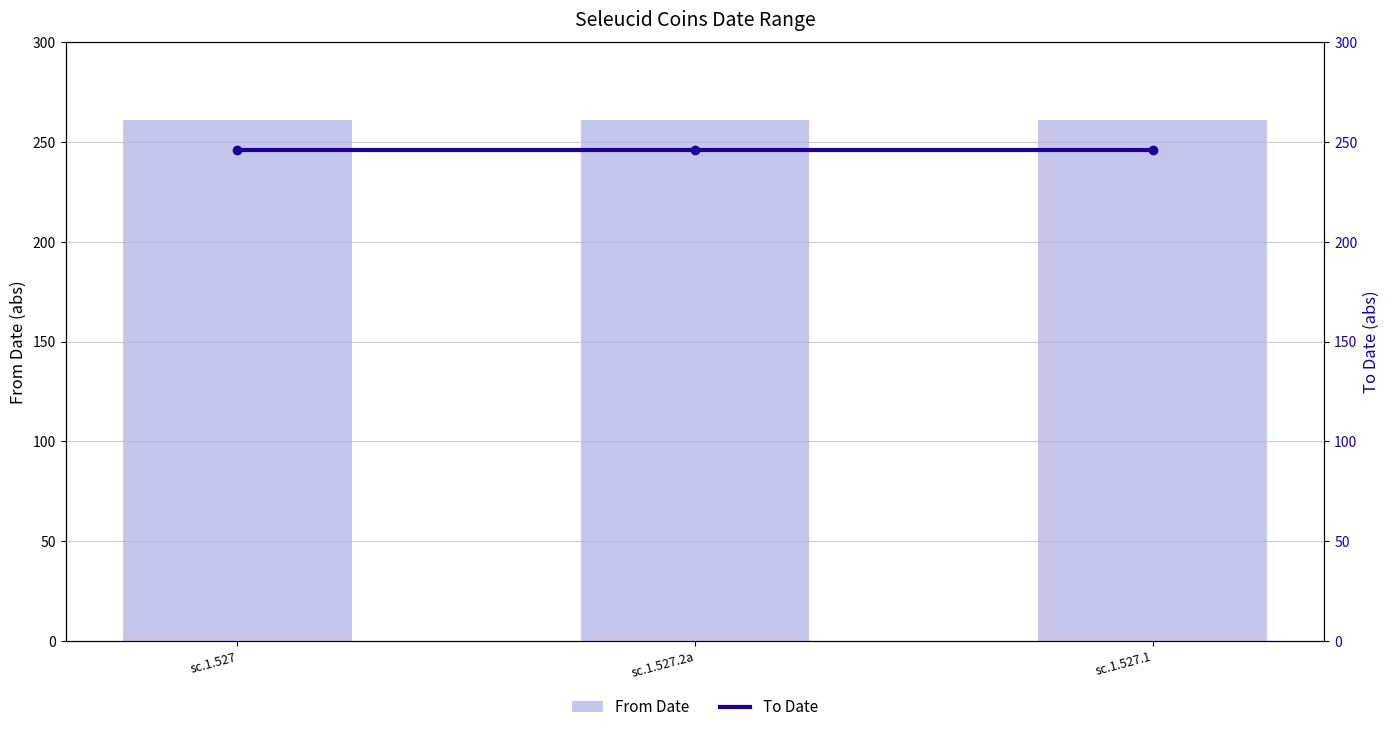

What is the average value of the To Date series?

246